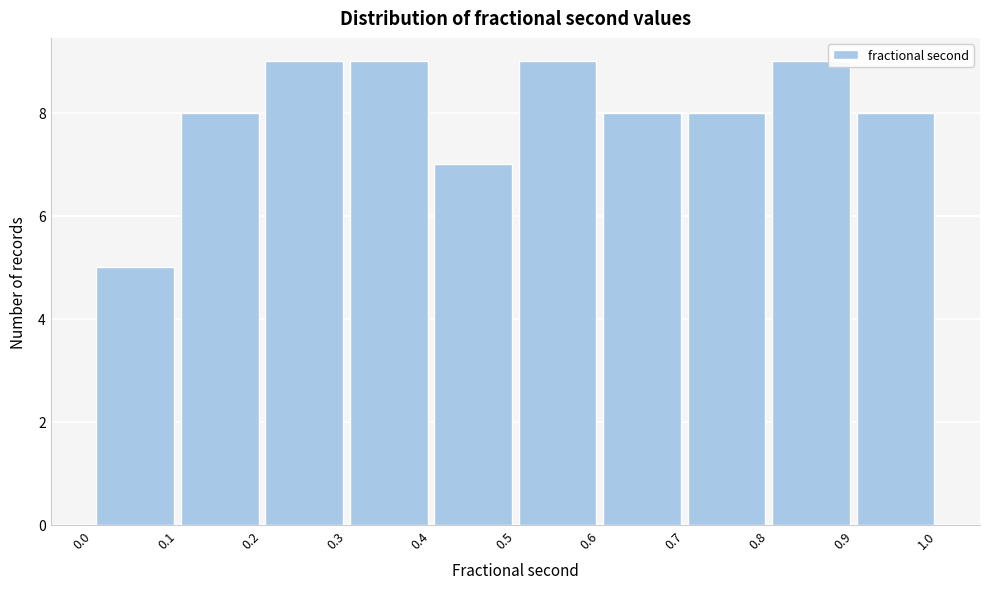

Reading left to right, transcribe this chart: for each bar, give the range it covers on the x-axis and its height. The values are not printed on the chart, so give them approximately, as read against the axis.

0.0 to 0.1: 5
0.1 to 0.2: 8
0.2 to 0.3: 9
0.3 to 0.4: 9
0.4 to 0.5: 7
0.5 to 0.6: 9
0.6 to 0.7: 8
0.7 to 0.8: 8
0.8 to 0.9: 9
0.9 to 1.0: 8